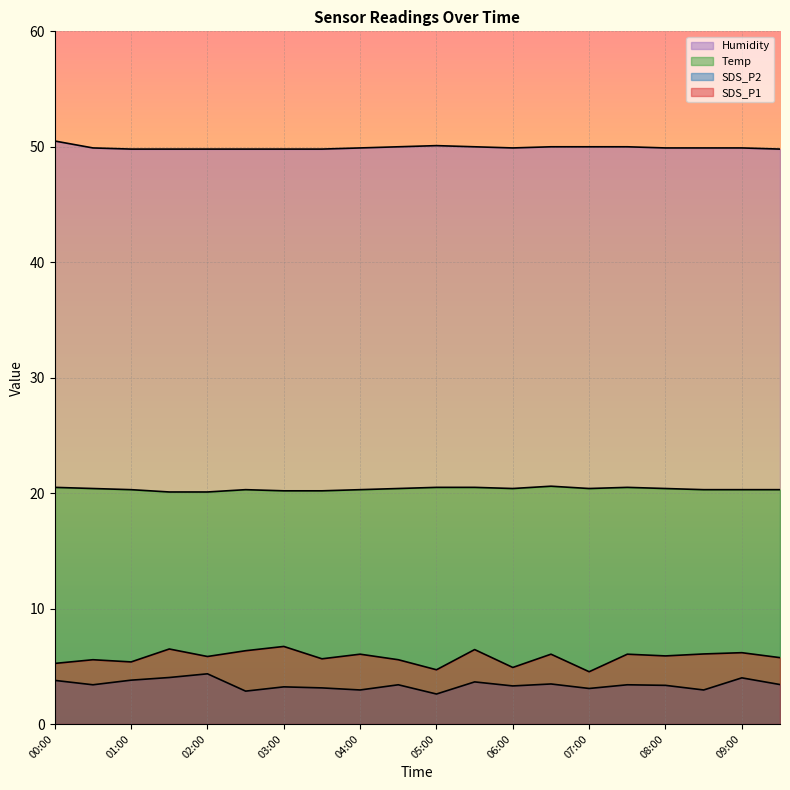

What is the label of the 2nd point from the left?

00:30